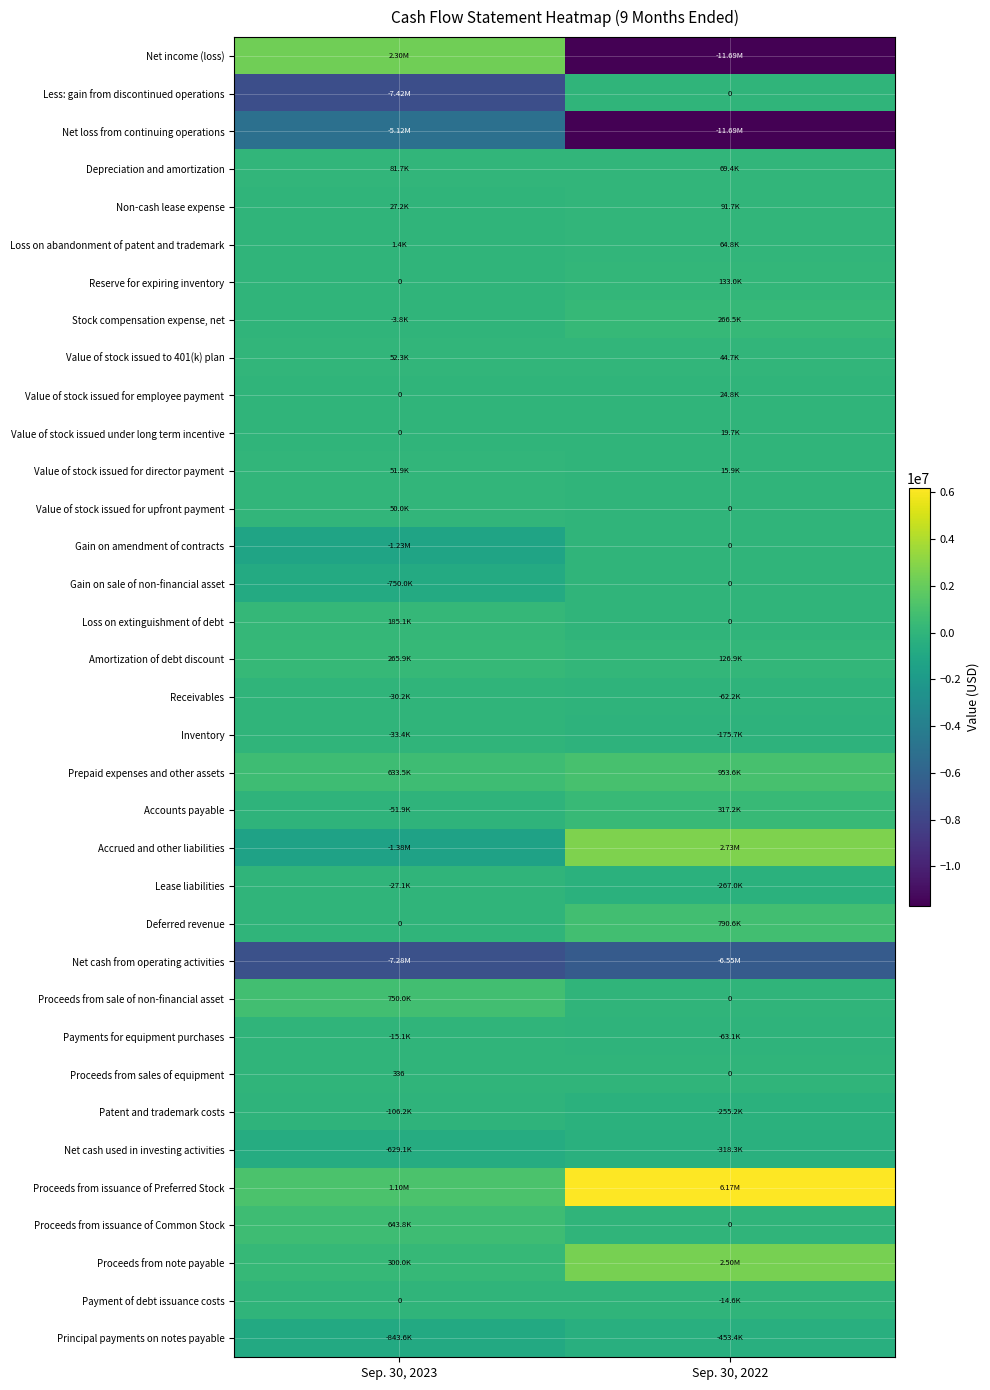

Which series changed the most between Sep. 30, 2023 and Sep. 30, 2022?

Net income (loss)